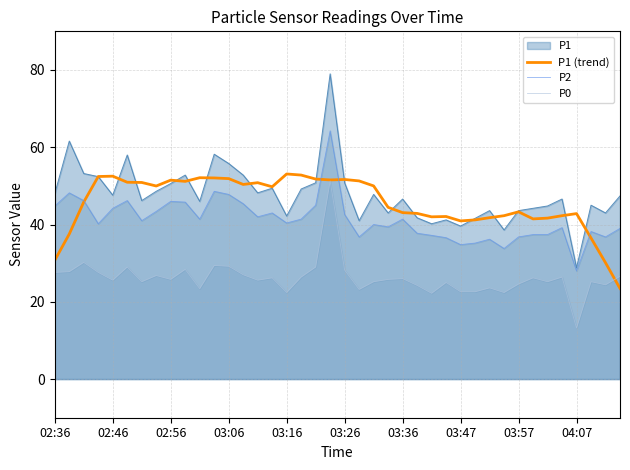

Which category has the lowest value in the P2 series?

04:07